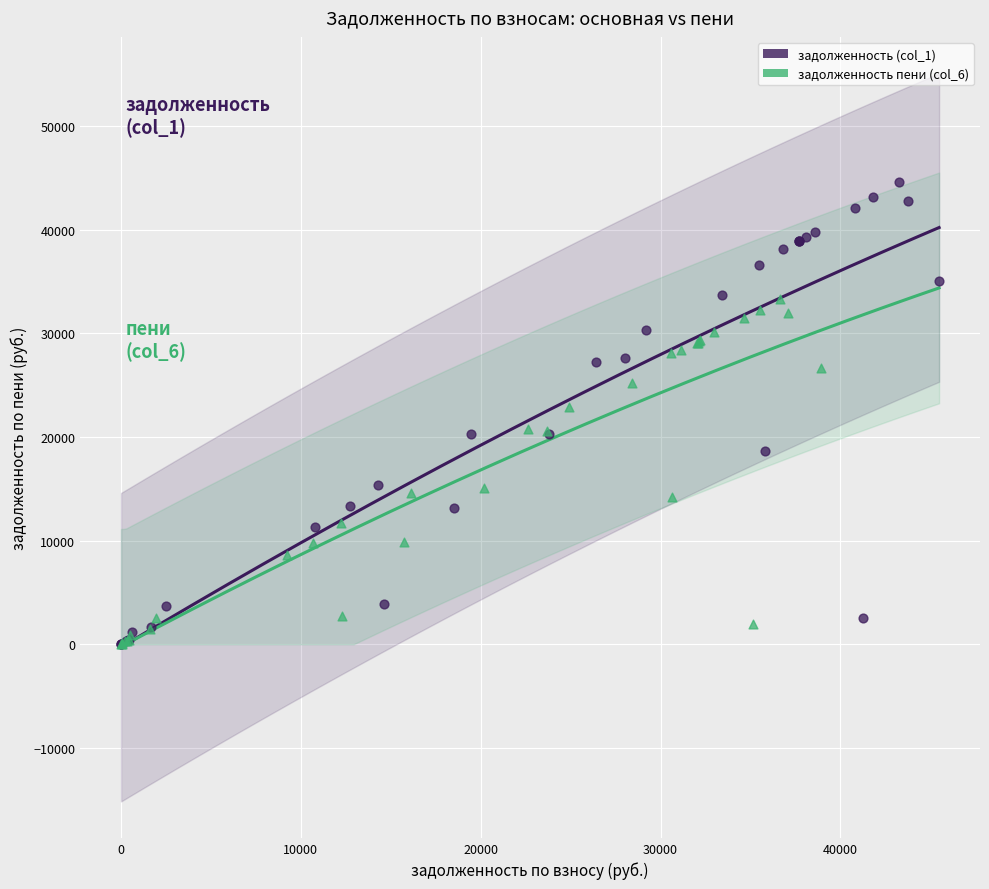

Which series contains the highest Y value?

задолженность (col_1)